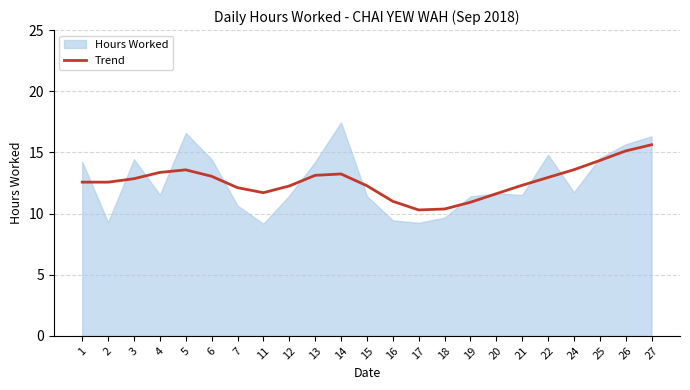

Is it true that Trend equals 11.0 at 16?

True